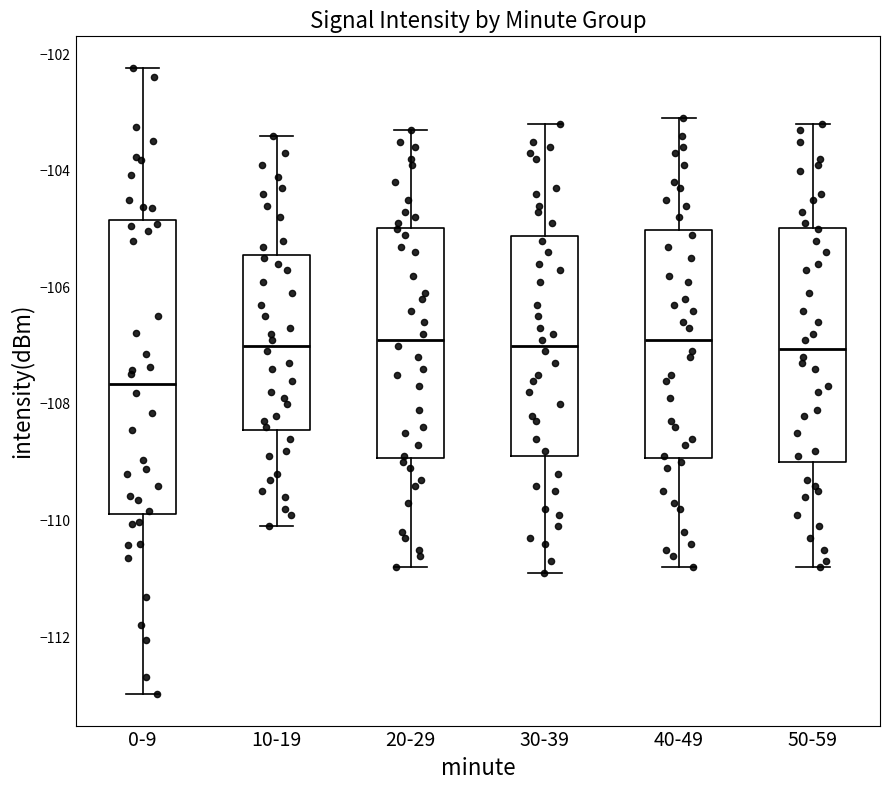

Which box is the tallest, from its lower edge to its upper edge?

0-9